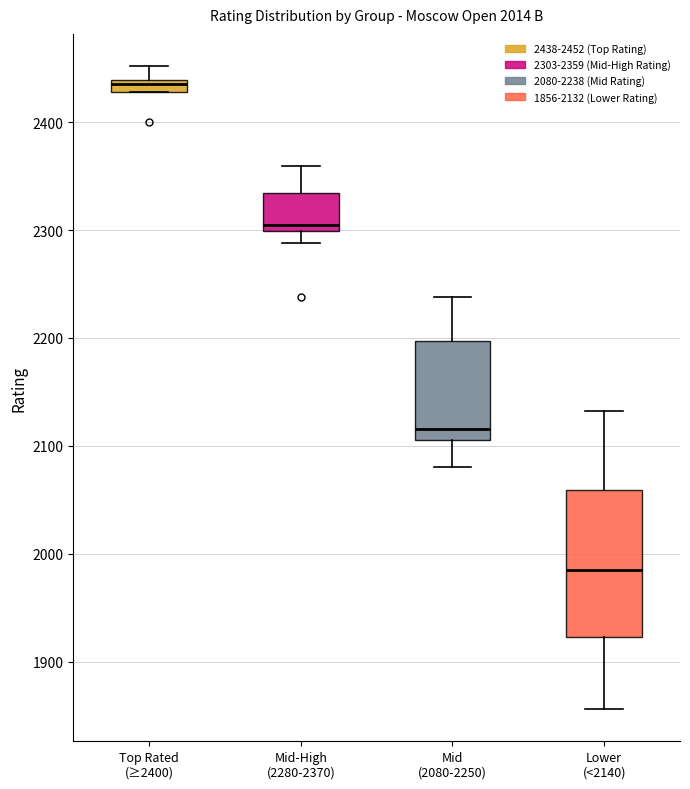

Where is the upper edge of the box for Top Rated (≥2400) on the y-axis? The values are not printed on the chart, so give them approximately, as read against the axis.

2440